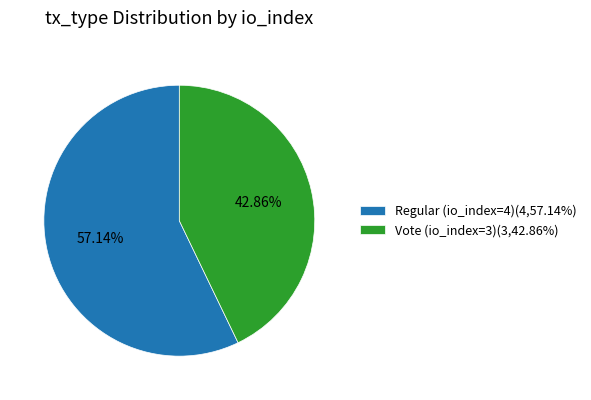

The Vote (io_index=3) slice represents 43% of the pie. True or false?

True